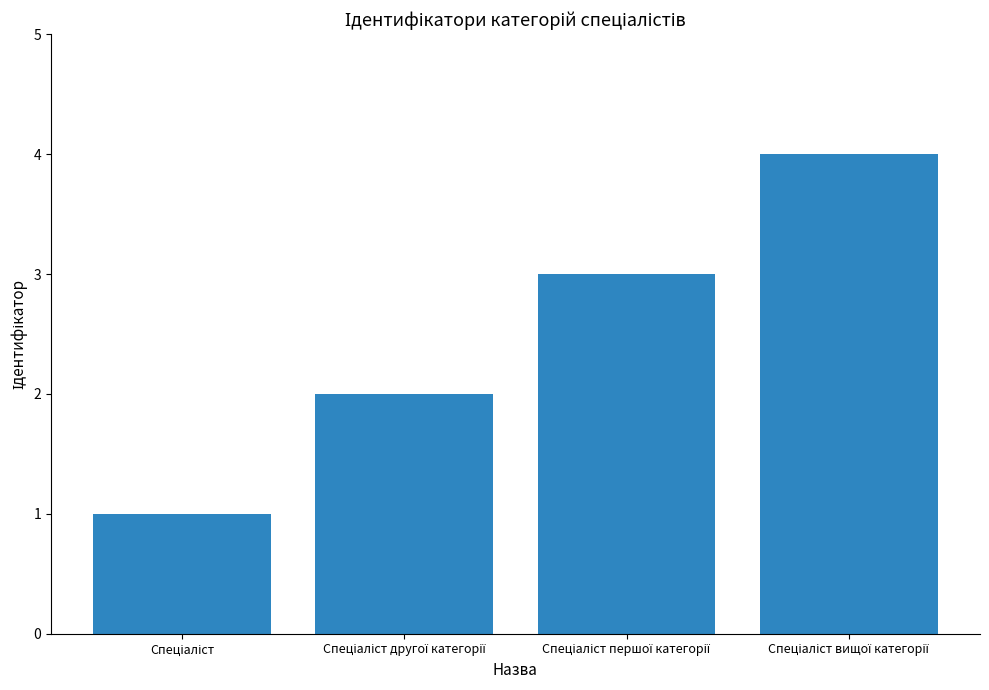

What is the difference between the maximum and minimum values?

3